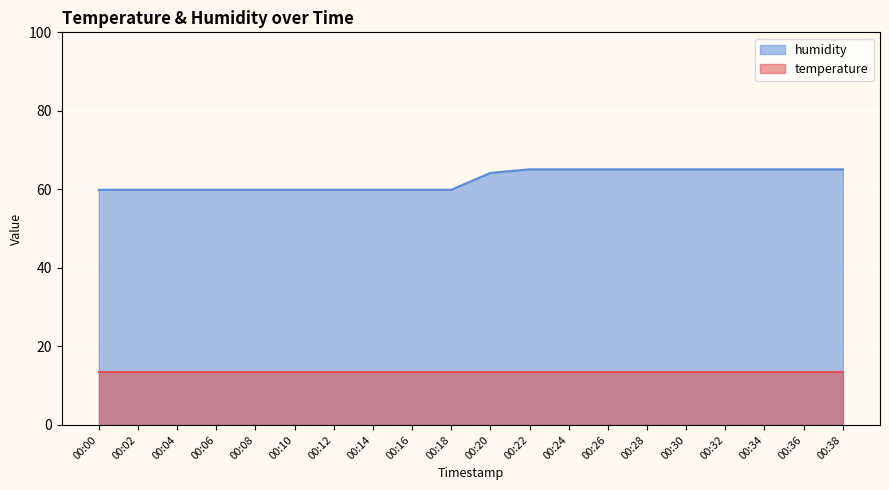

What is the difference between the highest and lowest values at 00:32?

51.7